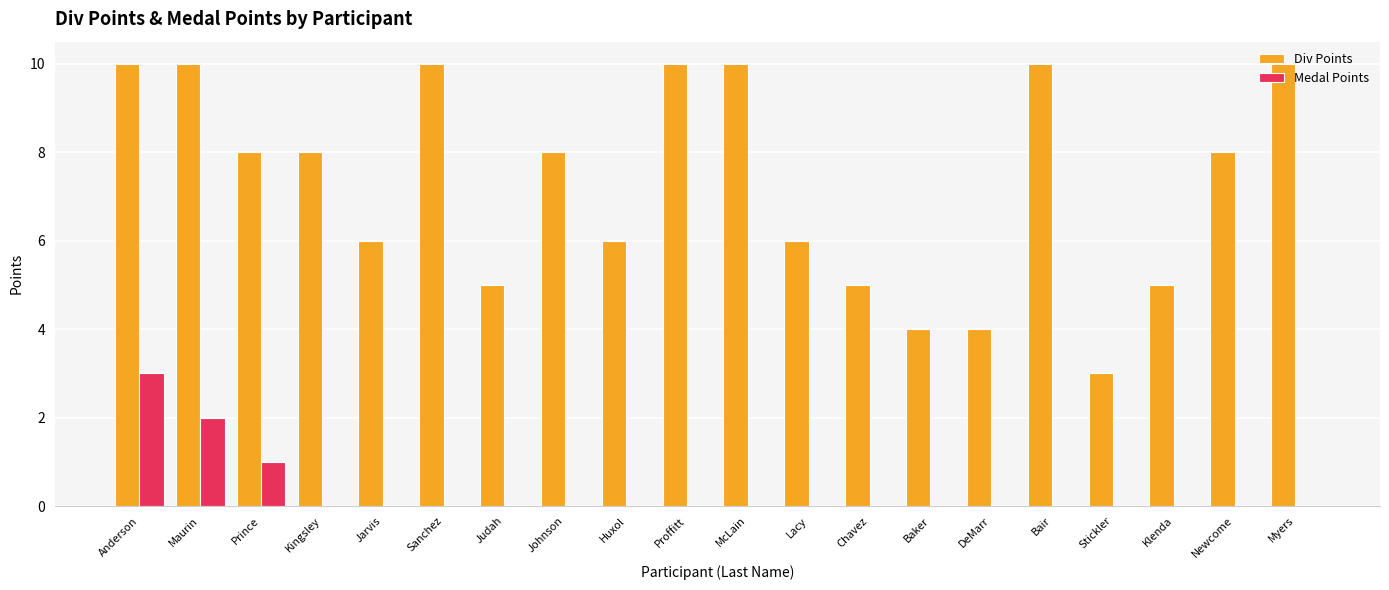

True or false: Div Points has a value of 2 at Huxol.

False